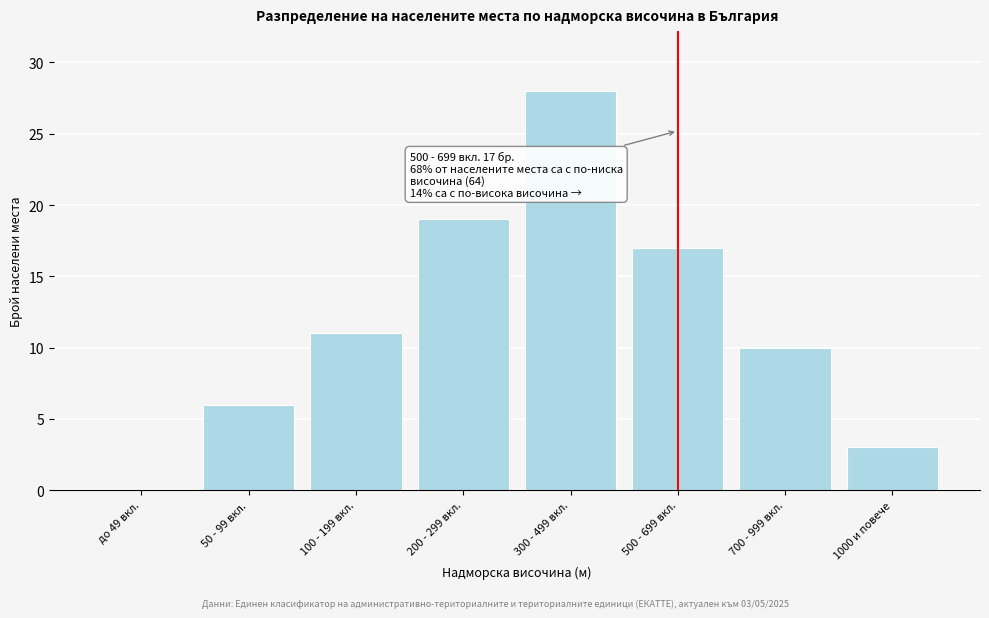

Reading left to right, transcribe all the data shown in this chart.

до 49 вкл.=0	50 - 99 вкл.=6	100 - 199 вкл.=11	200 - 299 вкл.=19	300 - 499 вкл.=28	500 - 699 вкл.=17	700 - 999 вкл.=10	1000 и повече=3